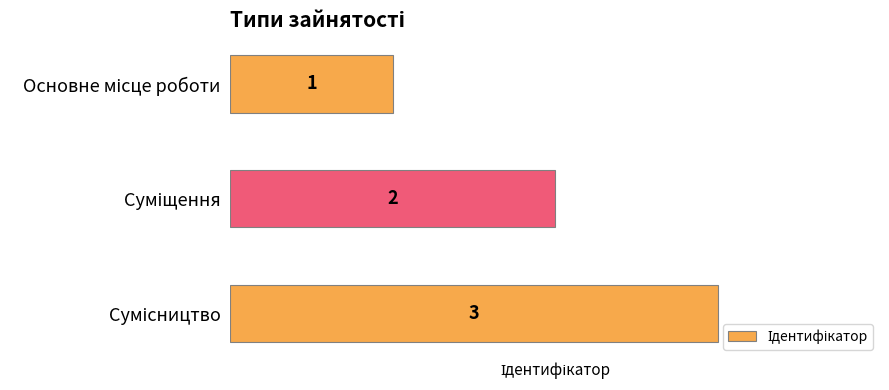

What is the greatest value displayed?

3